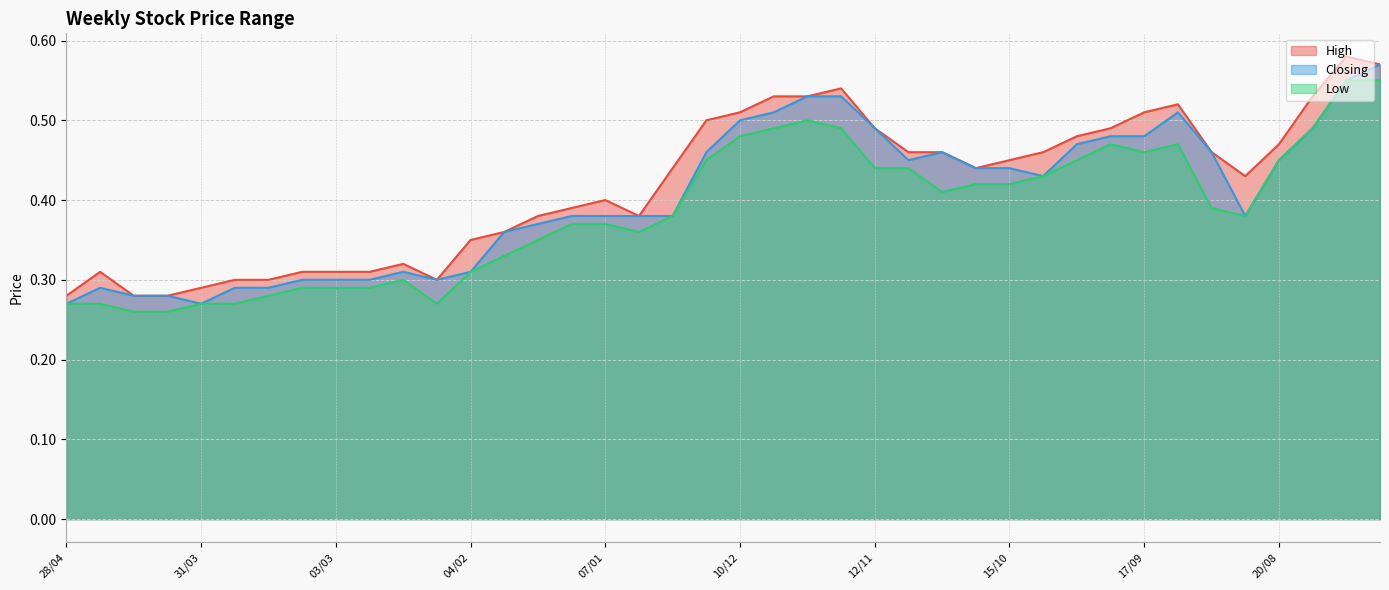

In High, how many points are higher than both neighbors (excluding endpoints)?

6